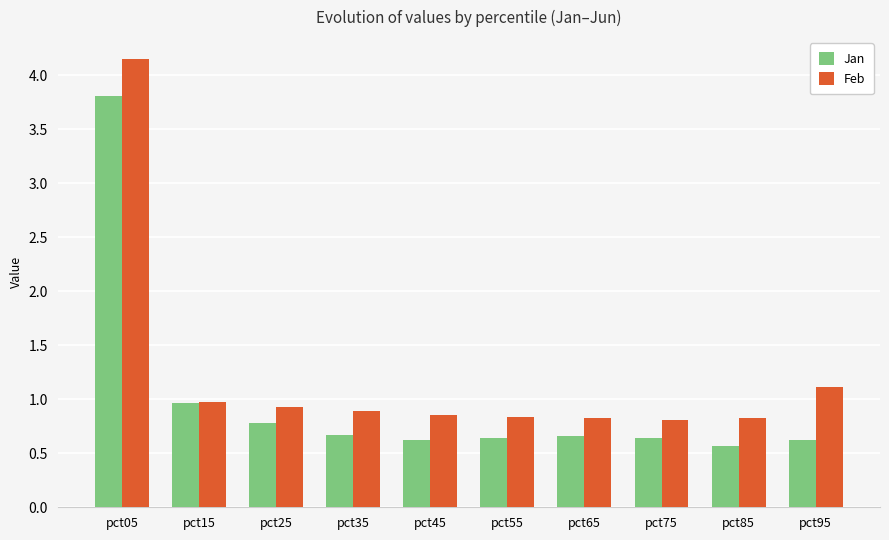

At which category is the sum across all series the highest?

pct05